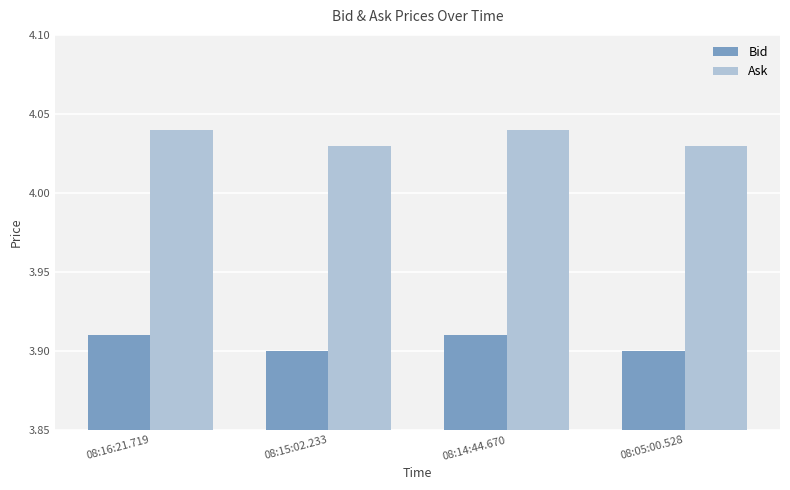

How many bars are there in total?

8